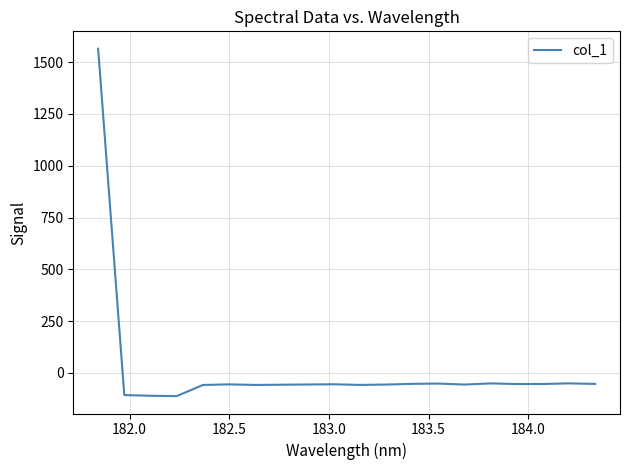

What is the greatest value displayed?

1564.7